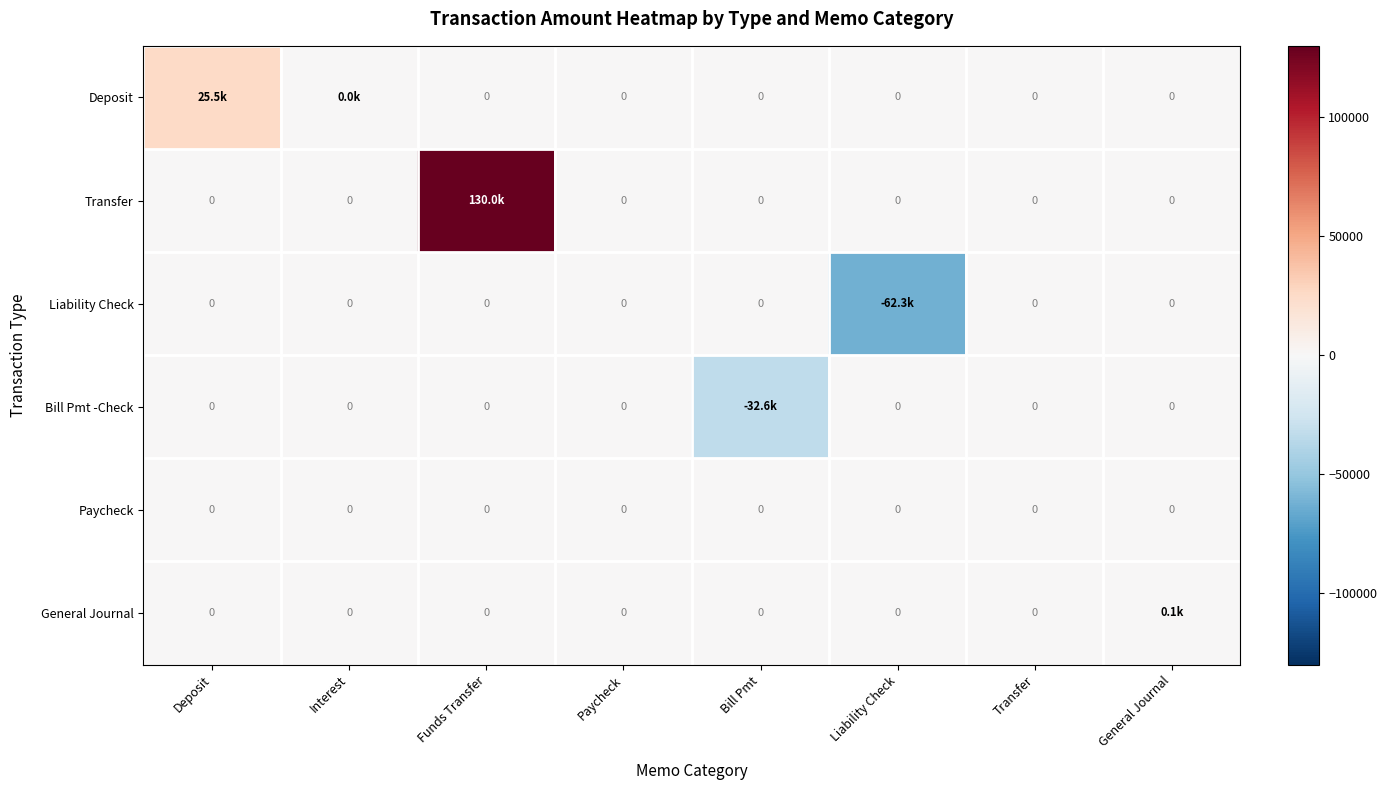

What is the total value across all series at Bill Pmt?

-32565.4